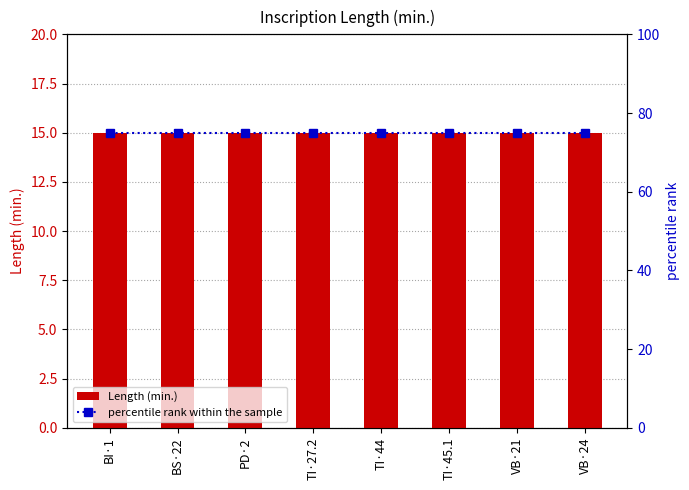

What is the label of the 7th bar from the right?

BS·22